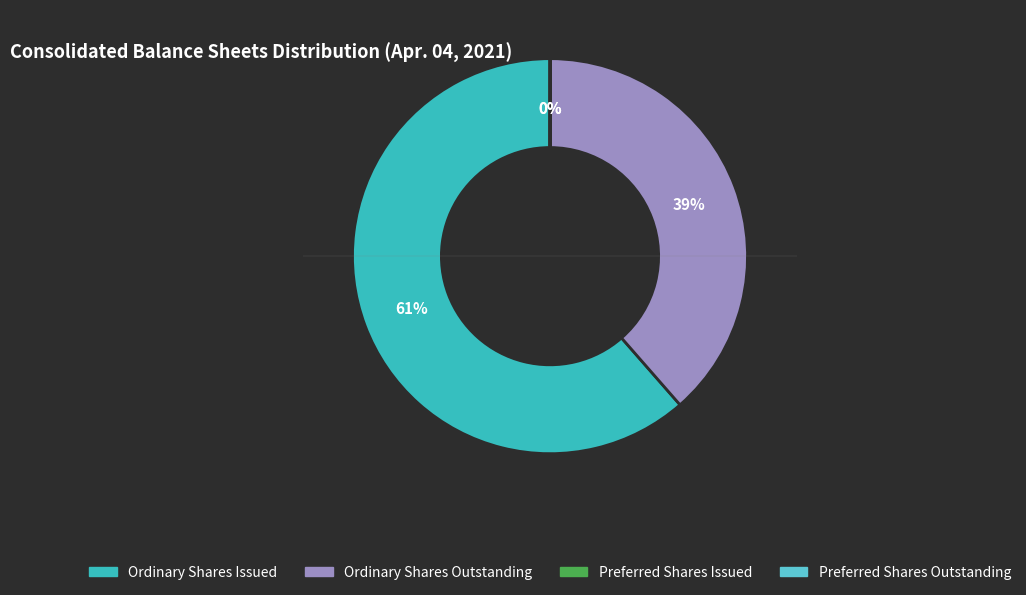

To the nearest percent, what is the average slice percentage?

25%